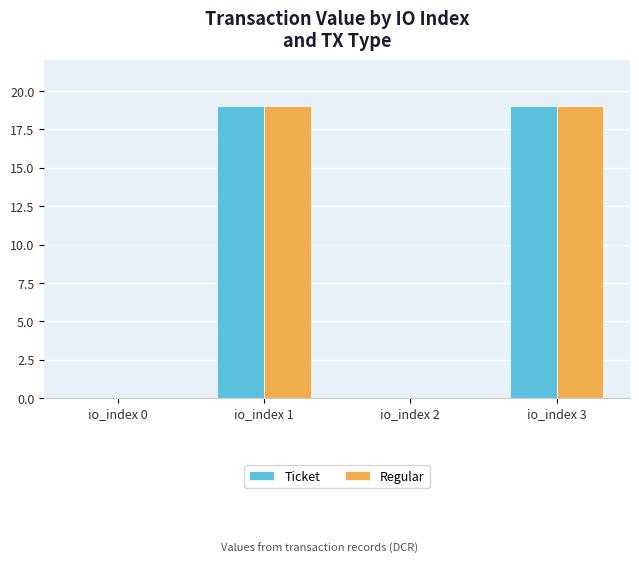

True or false: Ticket has a value of 0.0 at io_index 2.

True